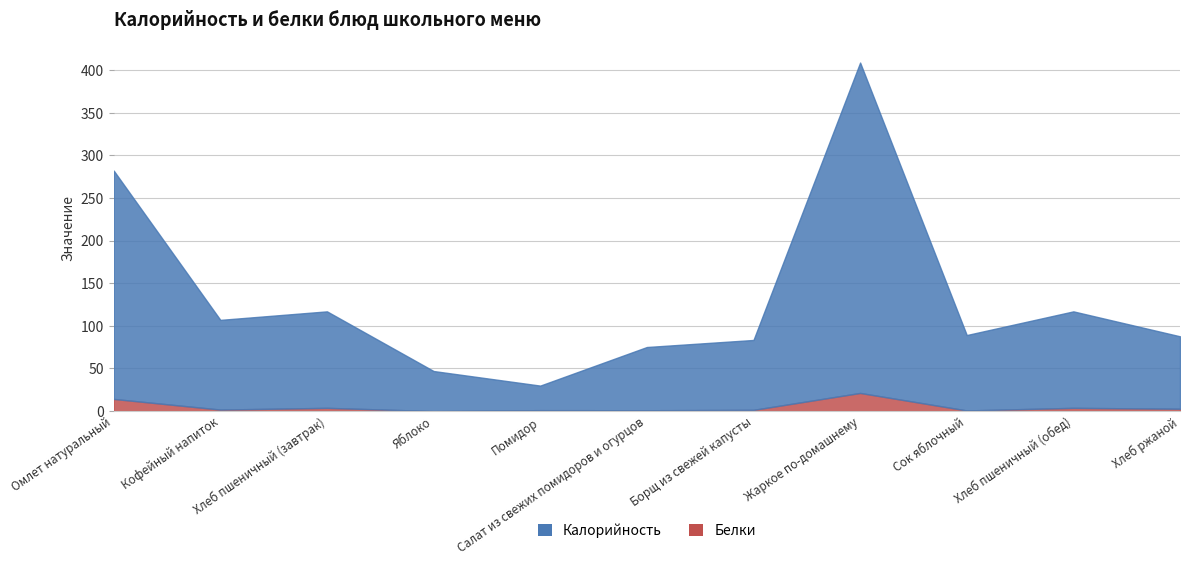

At which label is Калорийность closest to 219?

Омлет натуральный